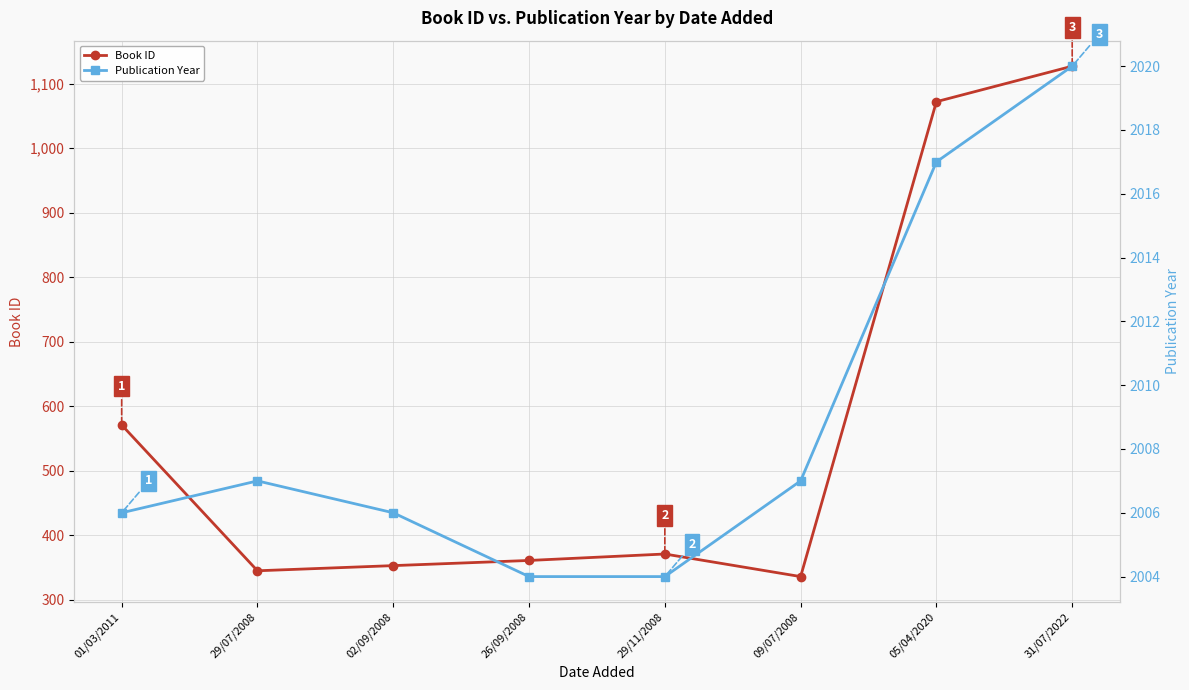

What are all the series names shown in the legend?

Book ID, Publication Year